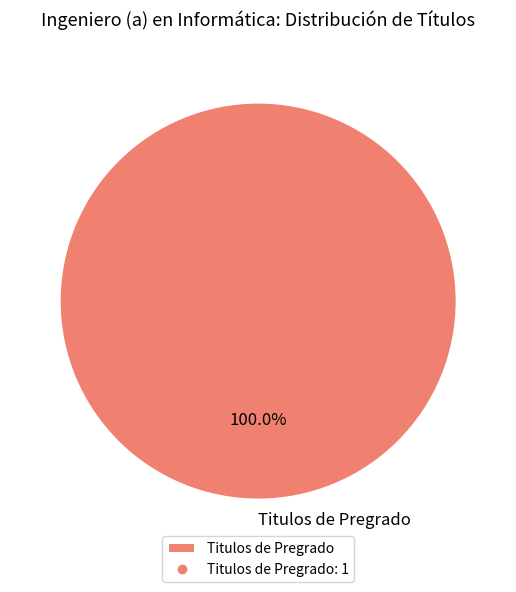

How many slices are in this pie chart?

1